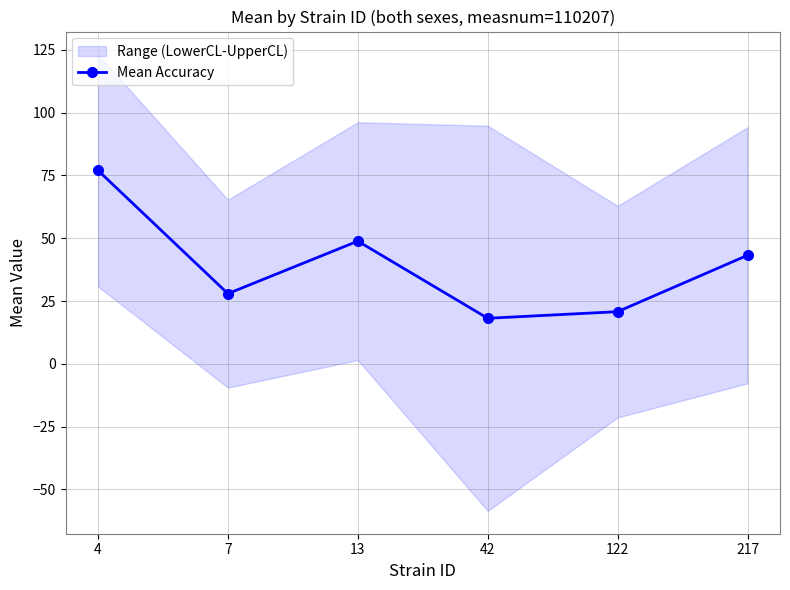

What is the change in value from 42 to 122?

+2.6